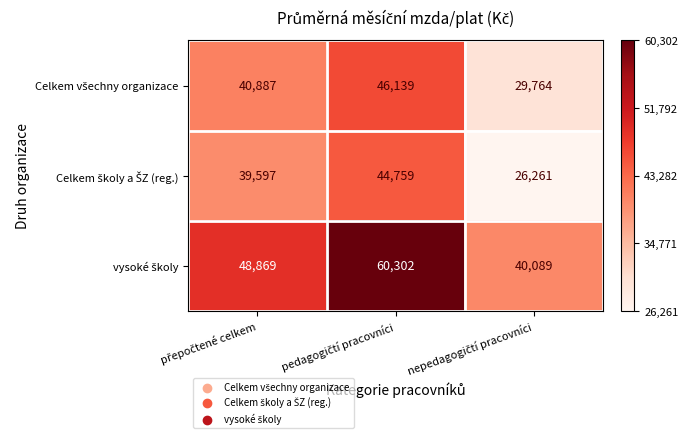

What is the greatest value displayed?

60302